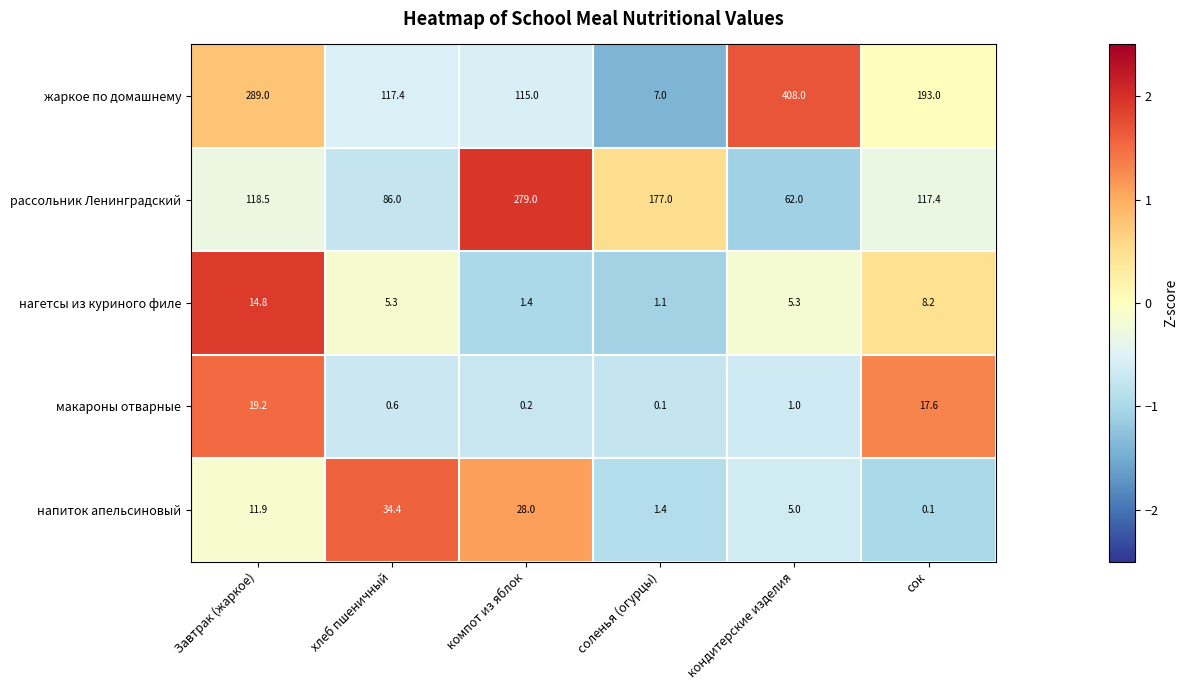

How many distinct data groups are displayed?

5